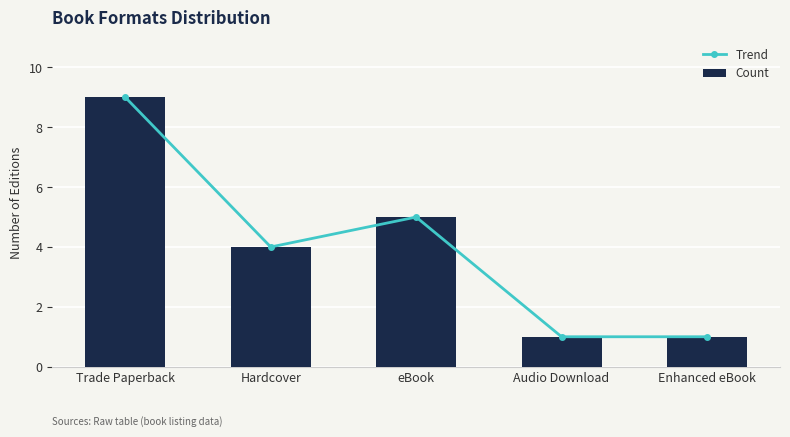

Between Hardcover and Enhanced eBook, which is larger?

Hardcover